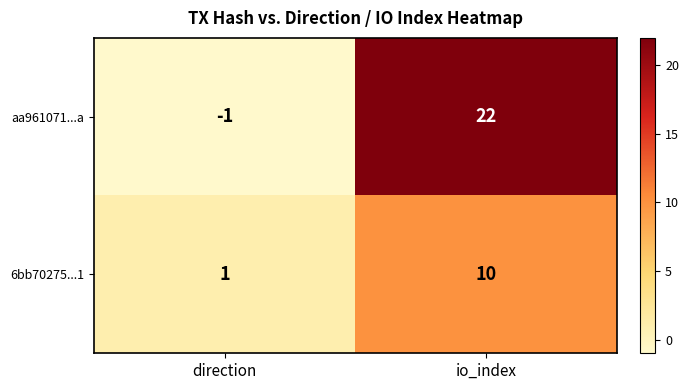

What is the average value of the 6bb70275...1 series?

6